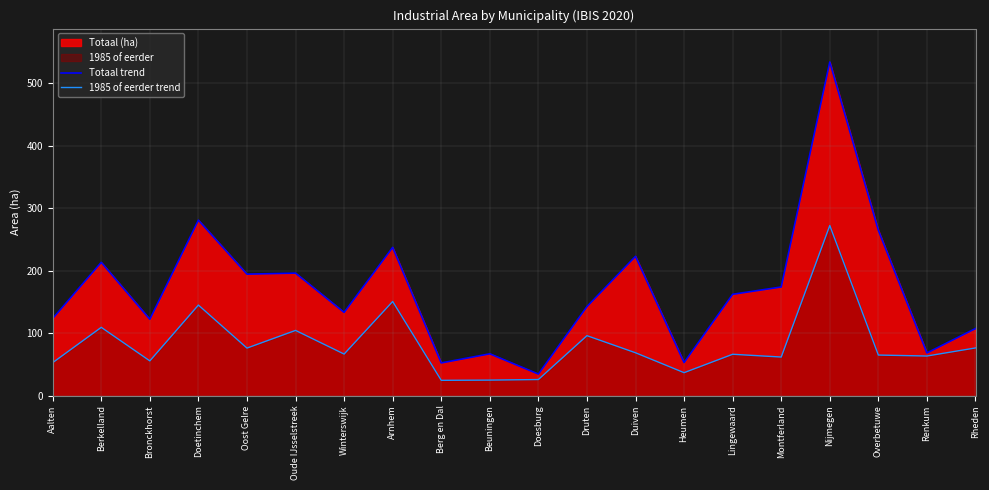

At which category does Totaal trend reach its first local peak?

Berkelland